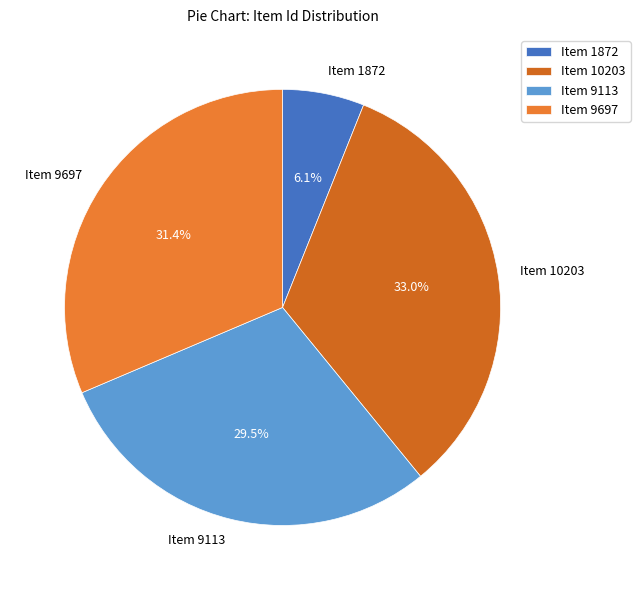

What is the ratio of the value at Item 10203 to the value at Item 9697?

1.1